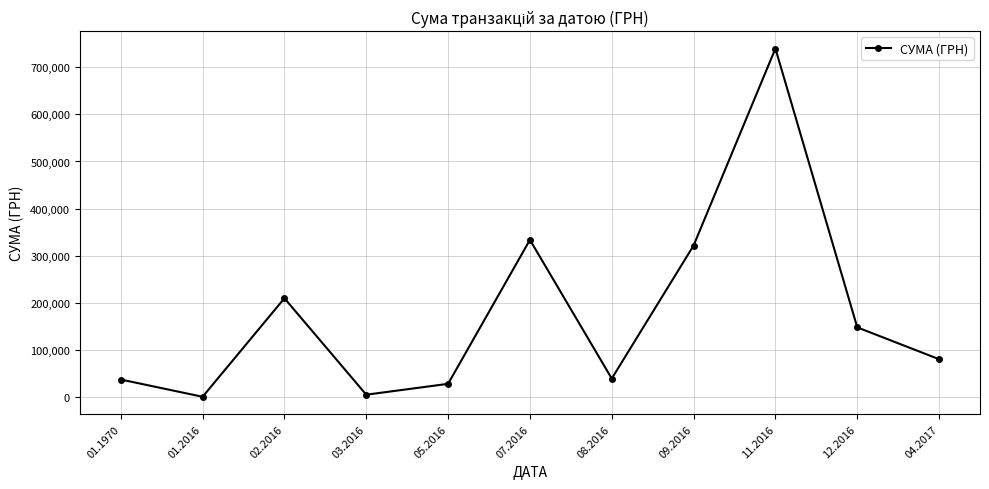

The value at 01.1970 is 36711.0. True or false?

True